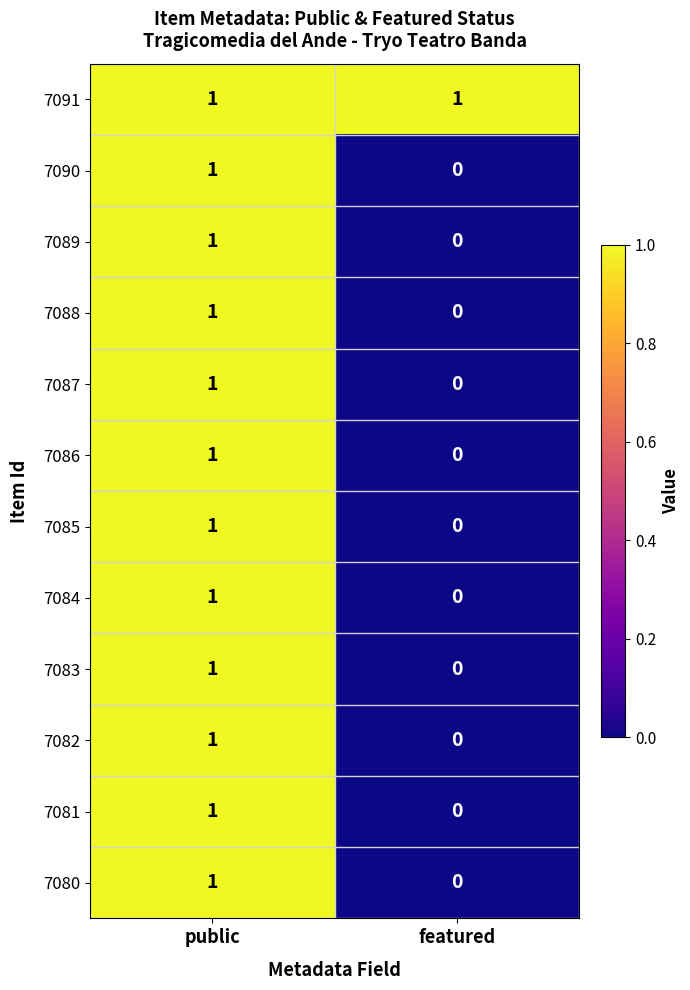

How many categories are shown in the chart?

2